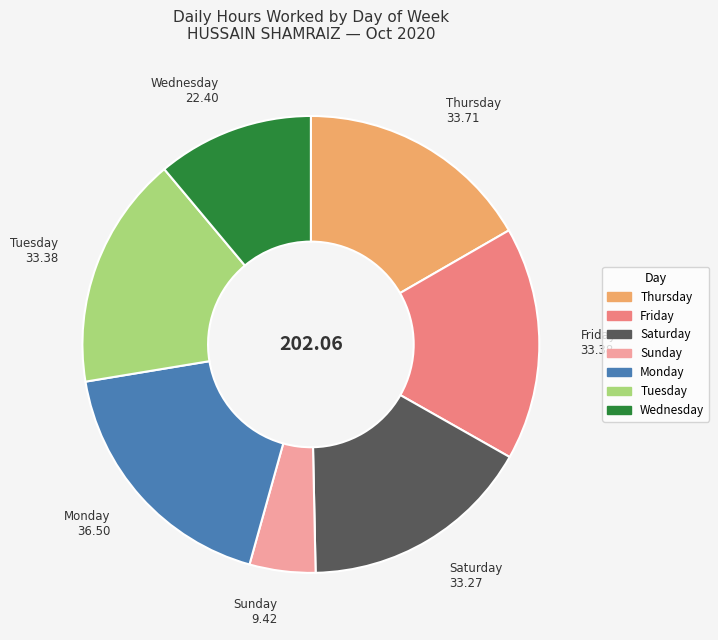

Does any single category account for the majority?

No